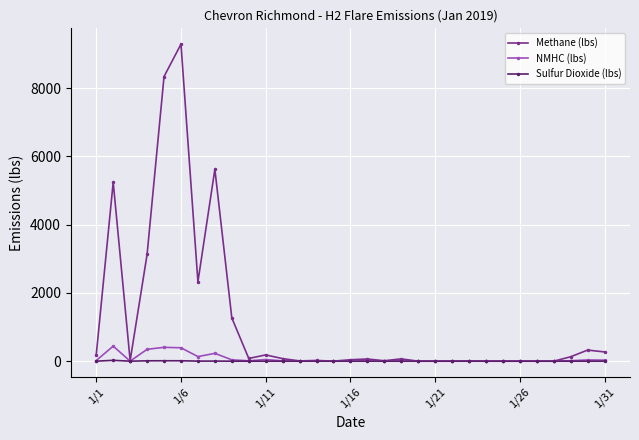

Does the chart have visible grid lines?

Yes